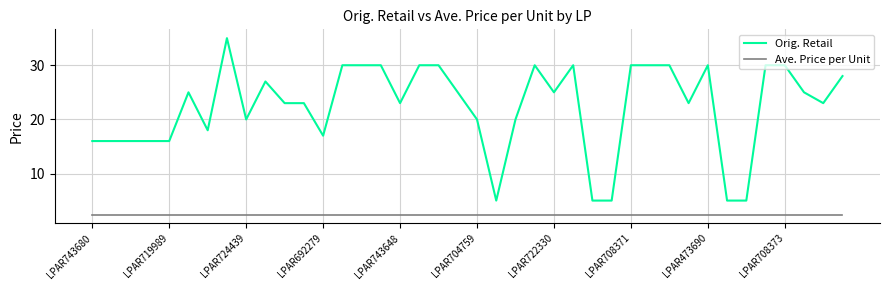

Which series has the largest range (max minus min)?

Orig. Retail